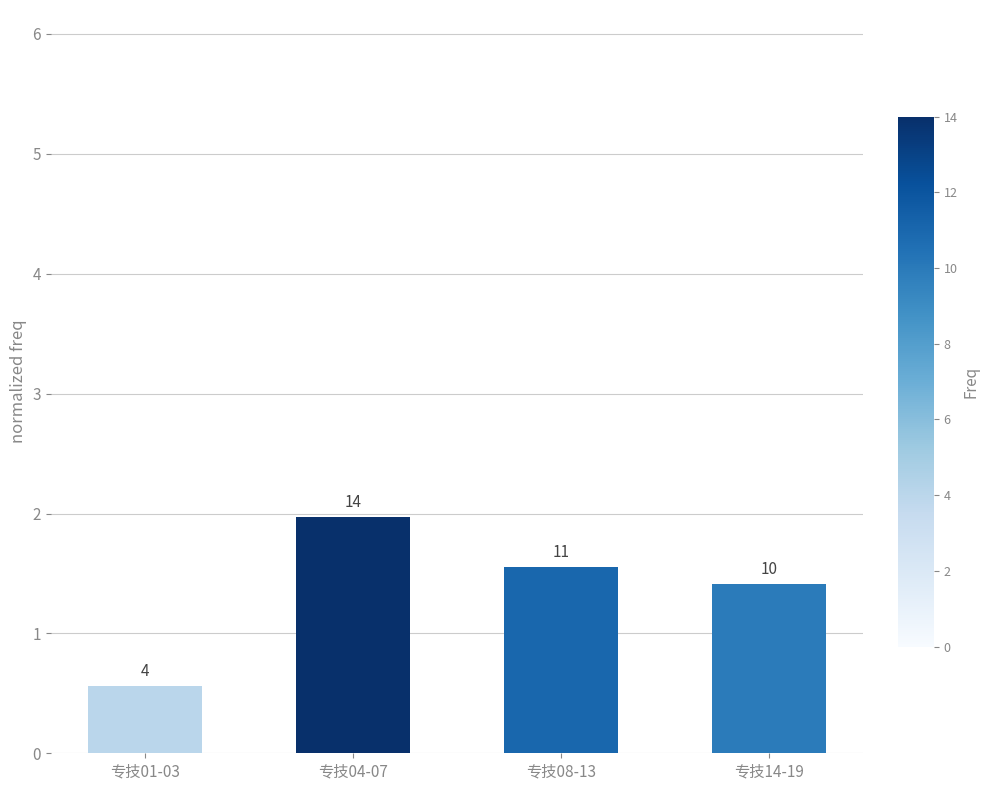

Reading right to left, list all the values displayed in this chart.

1.4	1.6	2.0	0.6